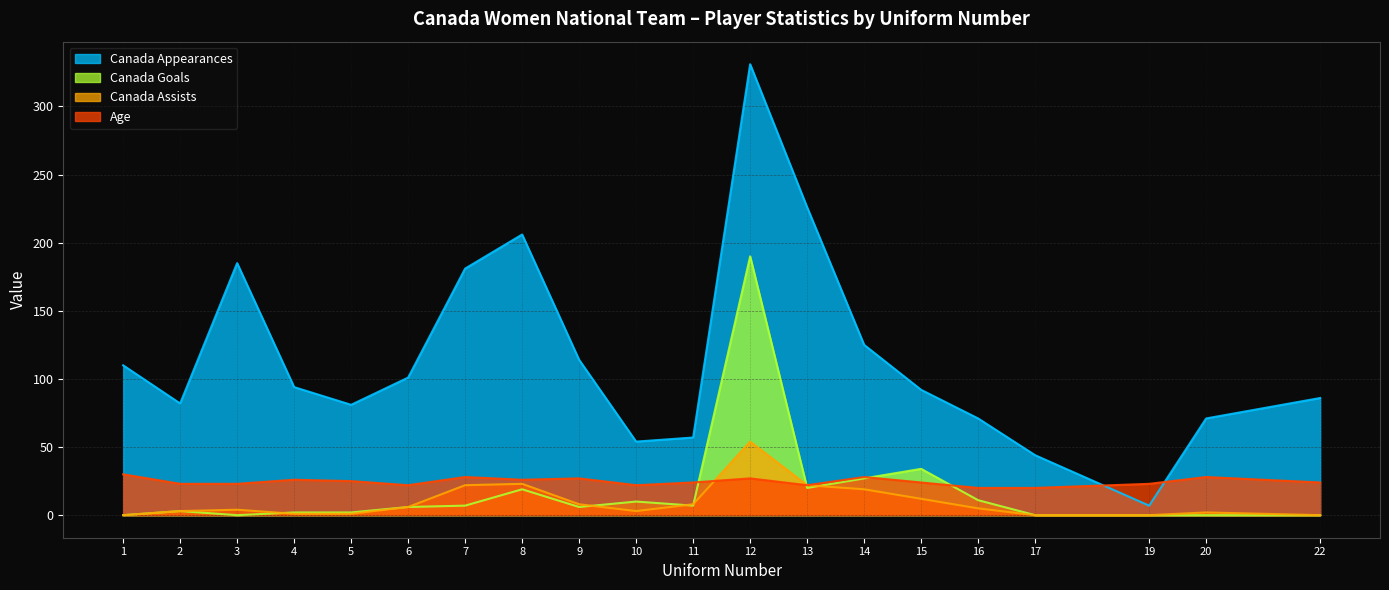

Reading left to right, extract all data points from this chart.

Canada Appearances: 110	82	185	94	81	101	181	206	114	54	57	331	226	125	92	71	44	7	71	86
Canada Goals: 0	3	0	2	2	6	7	19	6	10	7	190	20	27	34	11	0	0	0	0
Canada Assists: 0	3	4	1	1	6	22	23	8	3	8	54	22	19	12	5	0	0	2	0
Age: 30	23	23	26	25	22	28	26	27	22	24	27	22	28	24	20	20	23	28	24